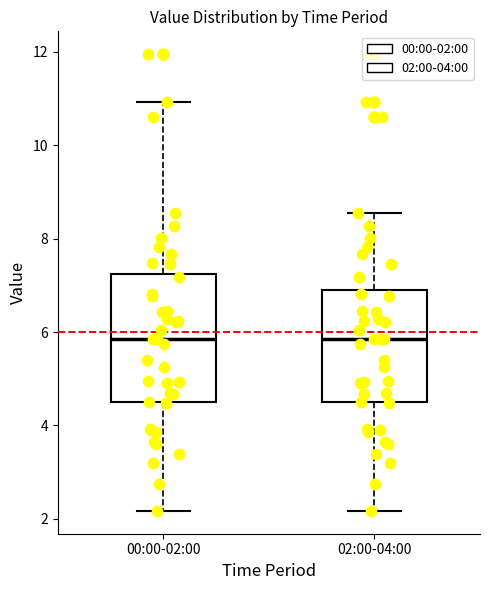

Reading left to right, read every box against the y-axis: the position of its median line, the range the box covers, and the ends of its whiskers. The values are not printed on the chart, so give them approximately, as read against the axis.

00:00-02:00: median 5.8, box 4.4 to 7.2, whiskers 2.2 to 11.0
02:00-04:00: median 5.8, box 4.4 to 7.0, whiskers 2.2 to 8.6